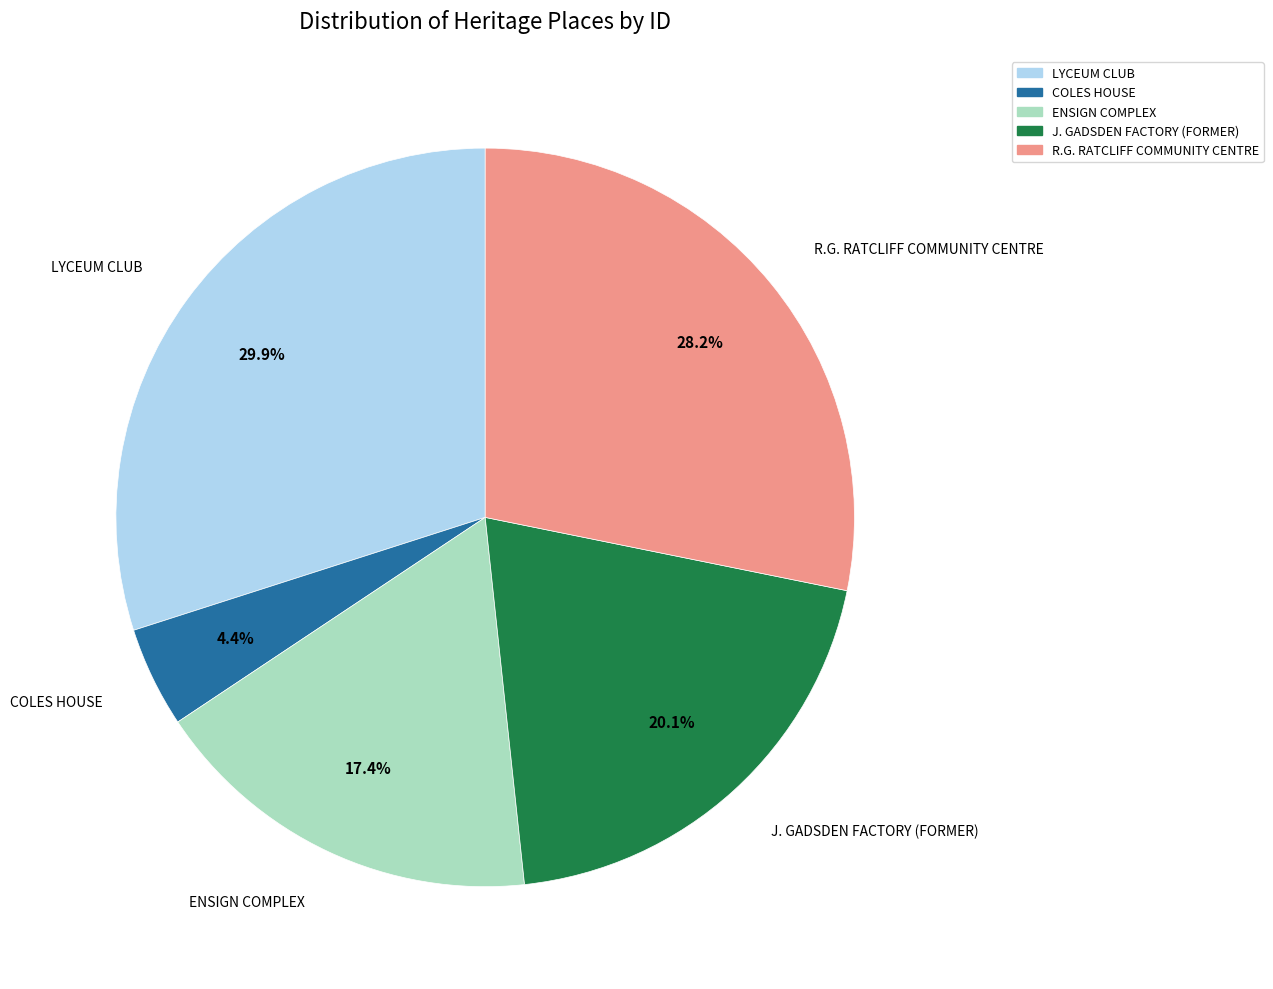

To the nearest percent, what percentage of the pie is LYCEUM CLUB?

30%